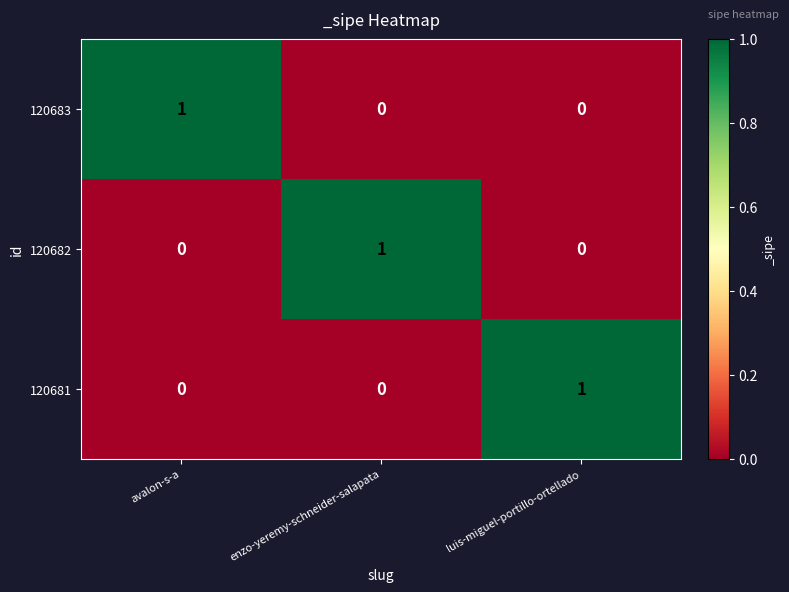

What is the difference between the highest and lowest values at avalon-s-a?

1